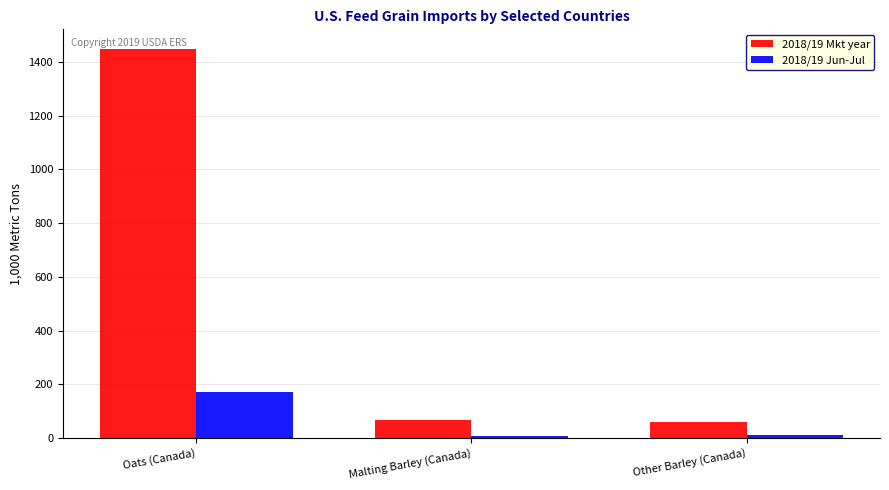

How many data points in 2018/19 Mkt year are above 66?

2